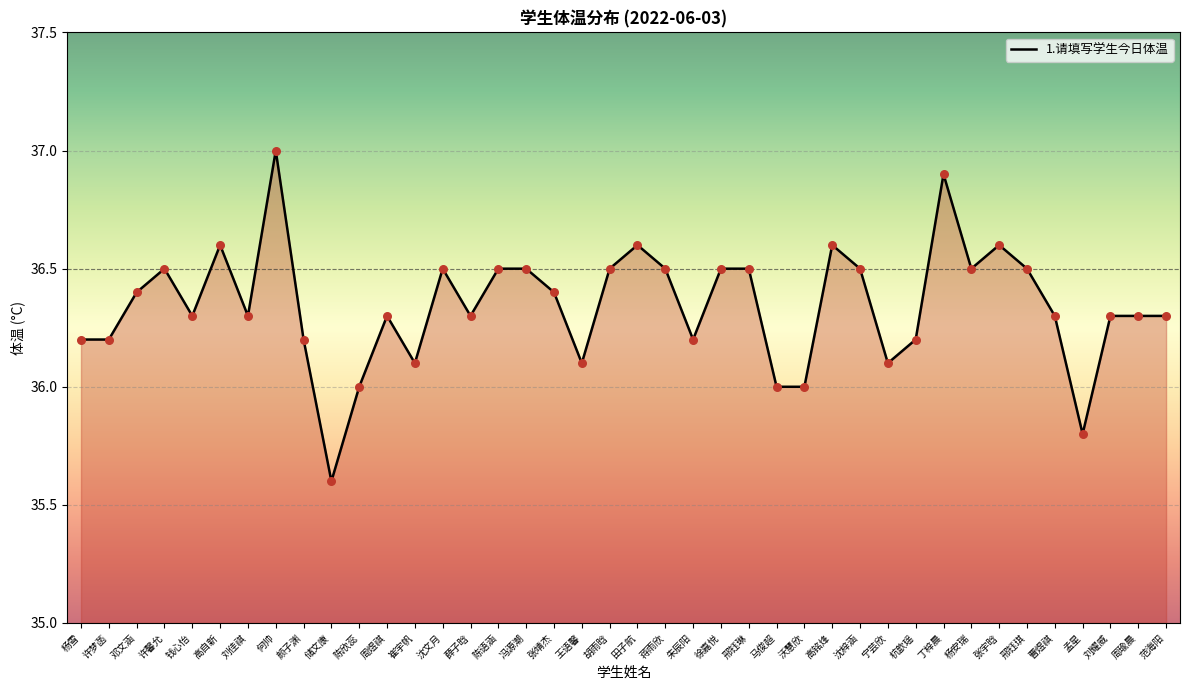

Which has a higher value, 蒋雨欣 or 刘耀威?

蒋雨欣